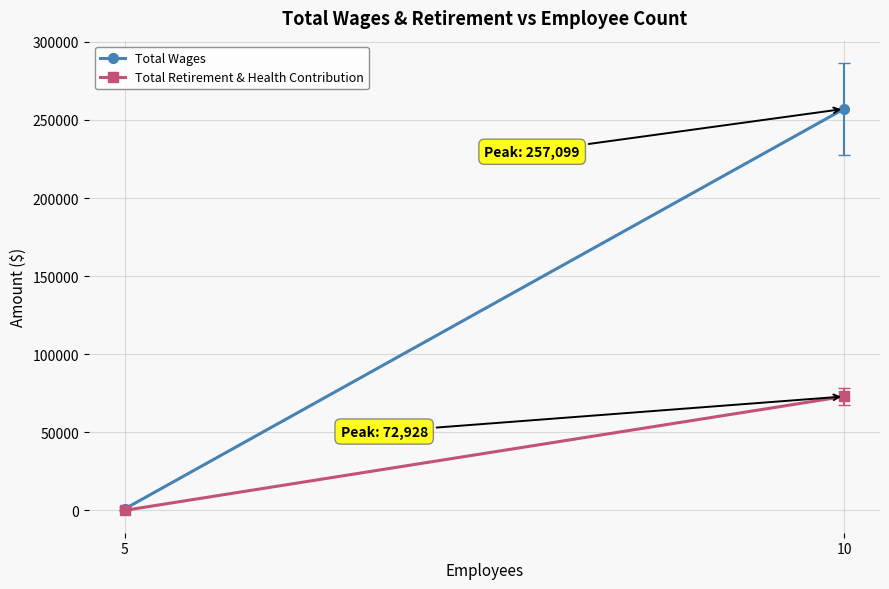

List the series in order of their peak value, highest first.

Total Wages, Total Retirement & Health Contribution